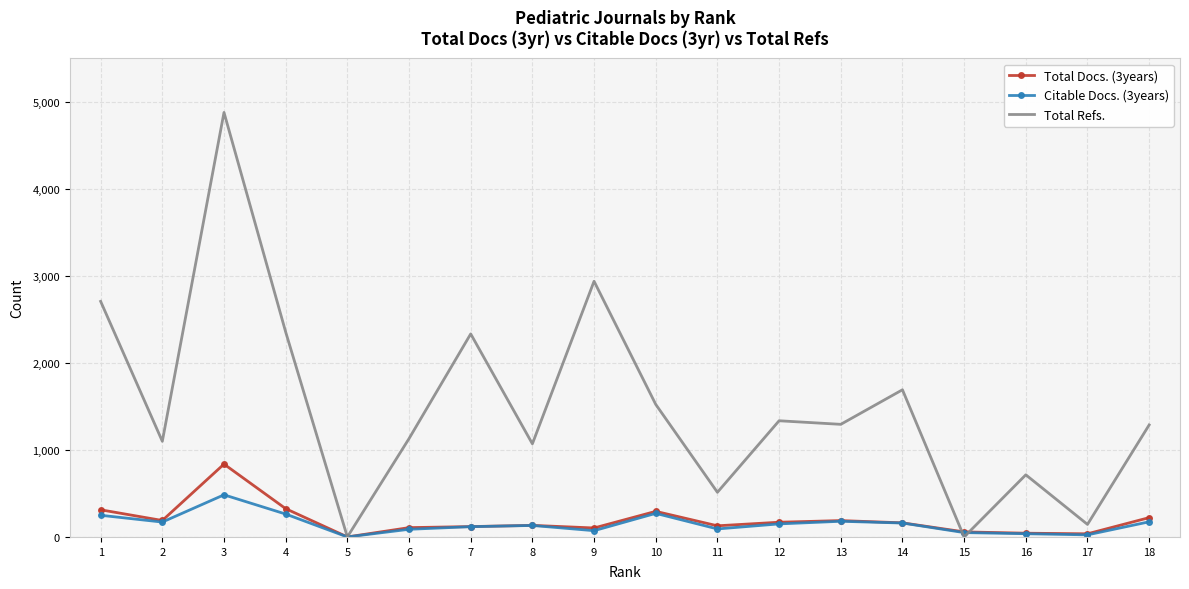

Rank the series by their maximum value, from highest to lowest.

Total Refs., Total Docs. (3years), Citable Docs. (3years)